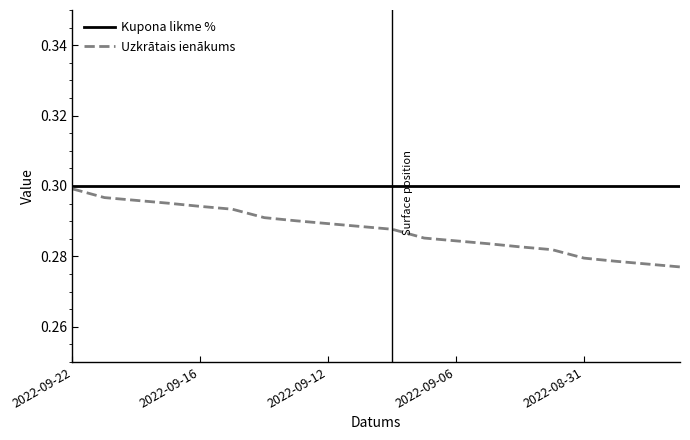

List the series in order of their overall mean, lowest first.

Uzkrātais ienākums, Kupona likme %